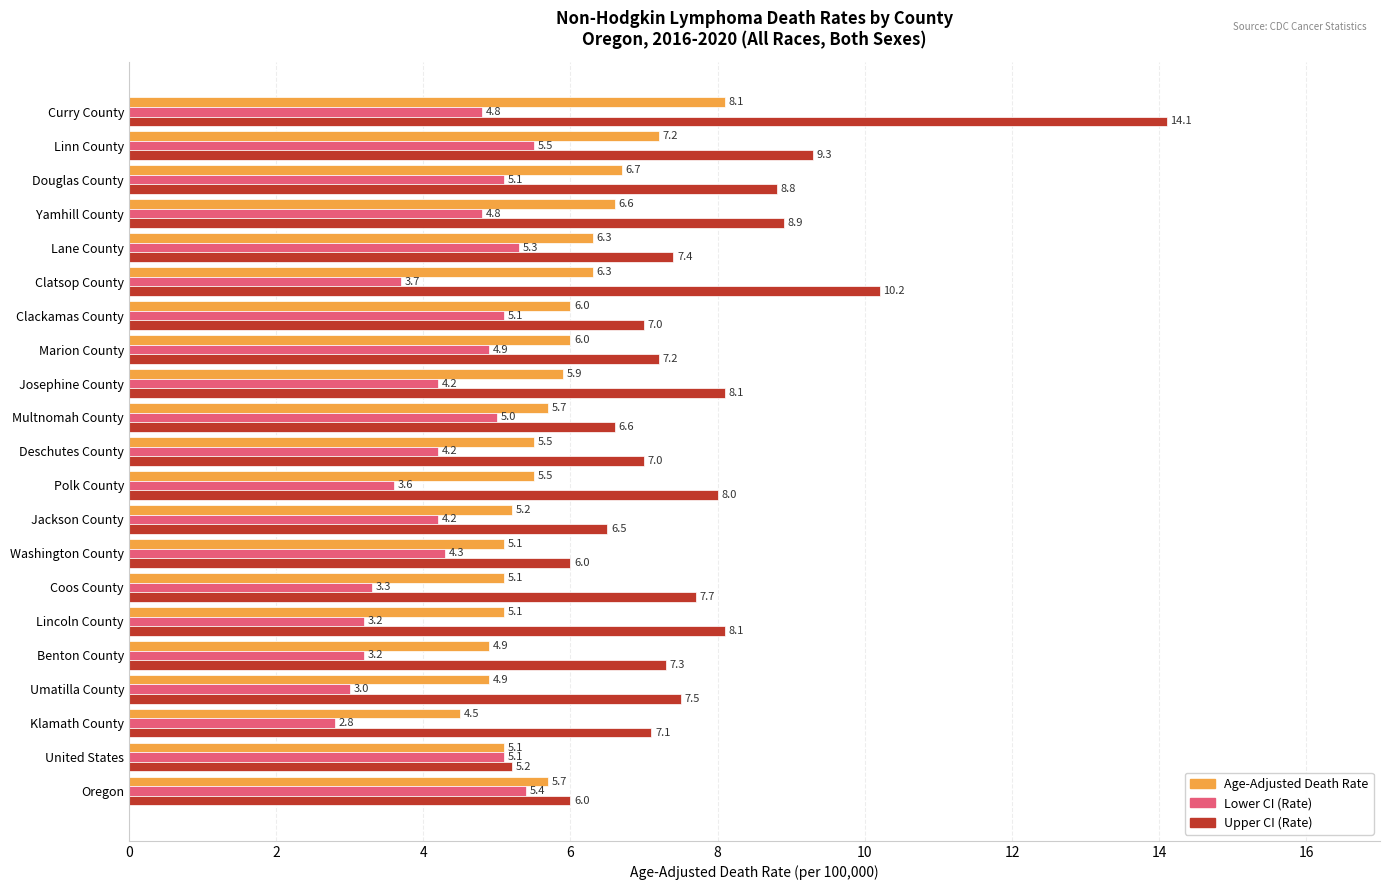

Which series changed the most between Klamath County and Polk County?

Age-Adjusted Death Rate